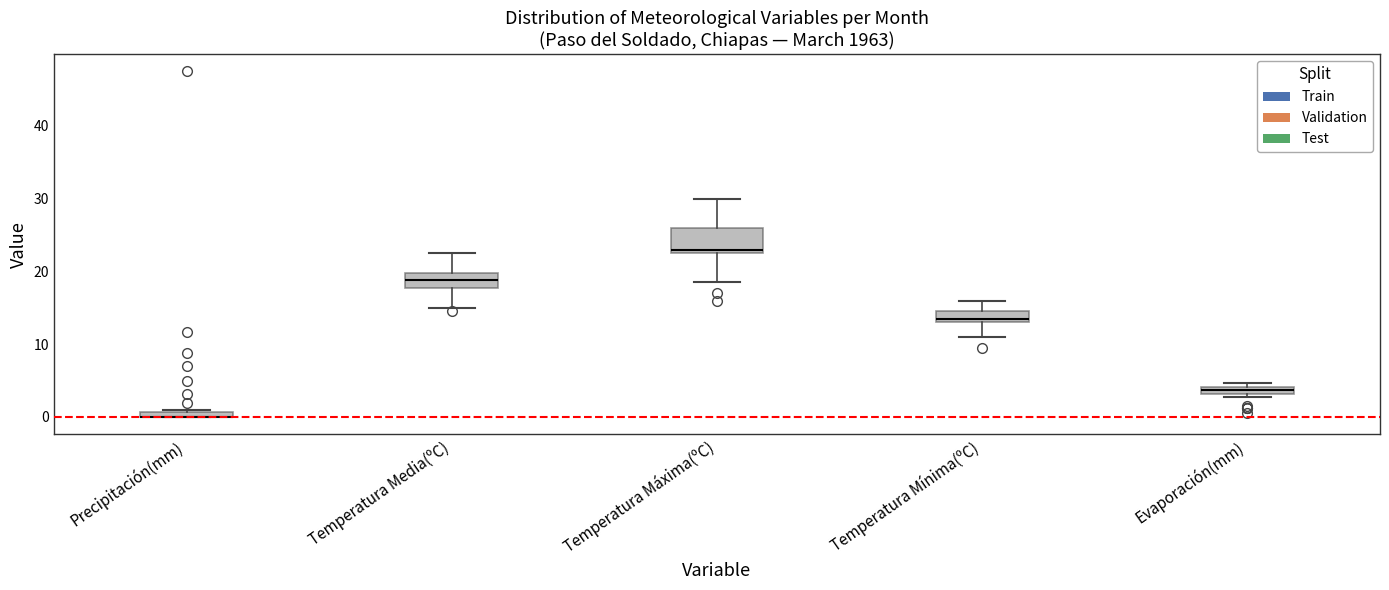

Where is the upper edge of the box for Evaporación(mm) on the y-axis? The values are not printed on the chart, so give them approximately, as read against the axis.

4